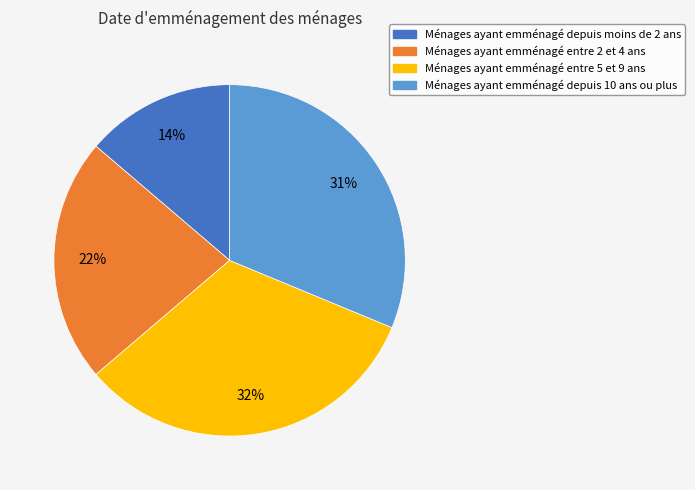

To the nearest percent, what is the average slice percentage?

25%